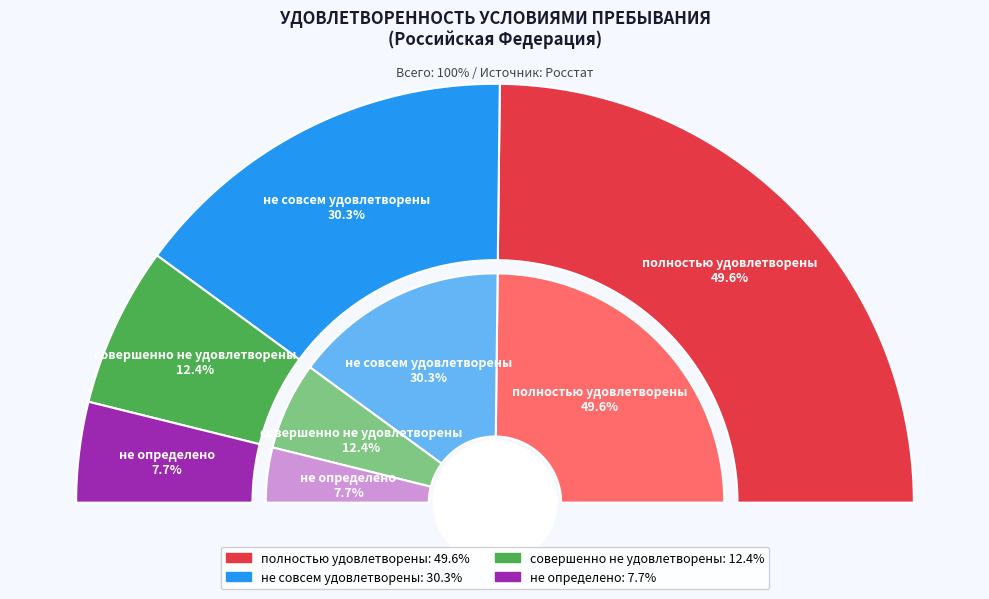

What is the largest slice in the pie chart?

полностью удовлетворены